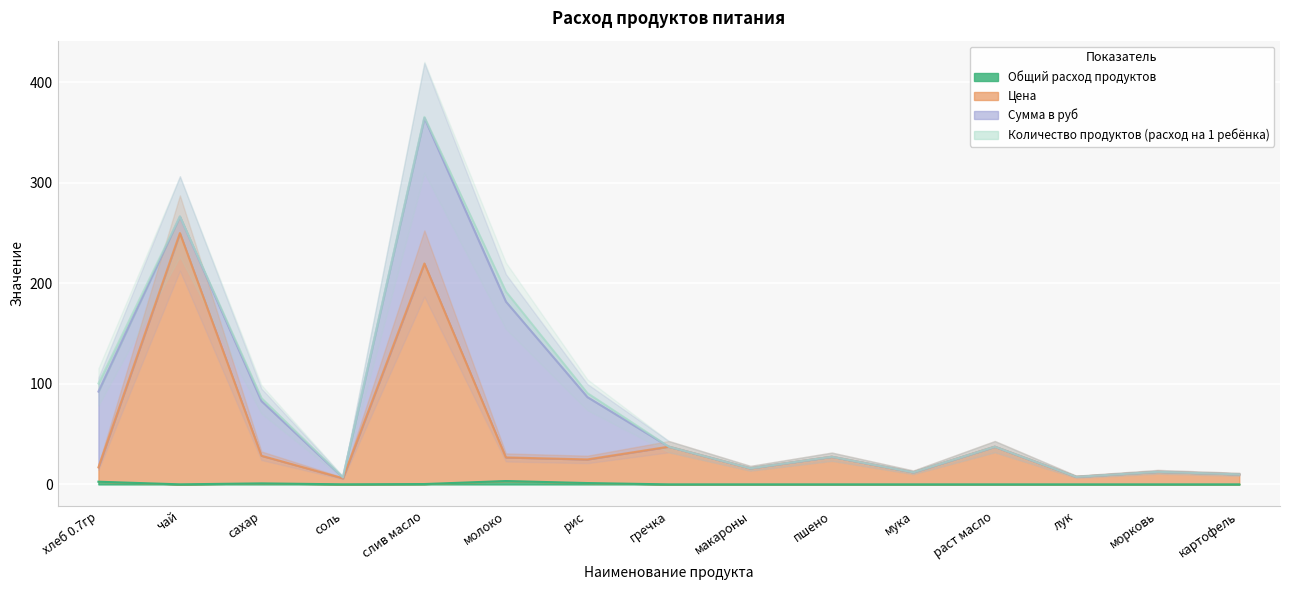

True or false: Цена has a value of 10.0 at картофель.

True